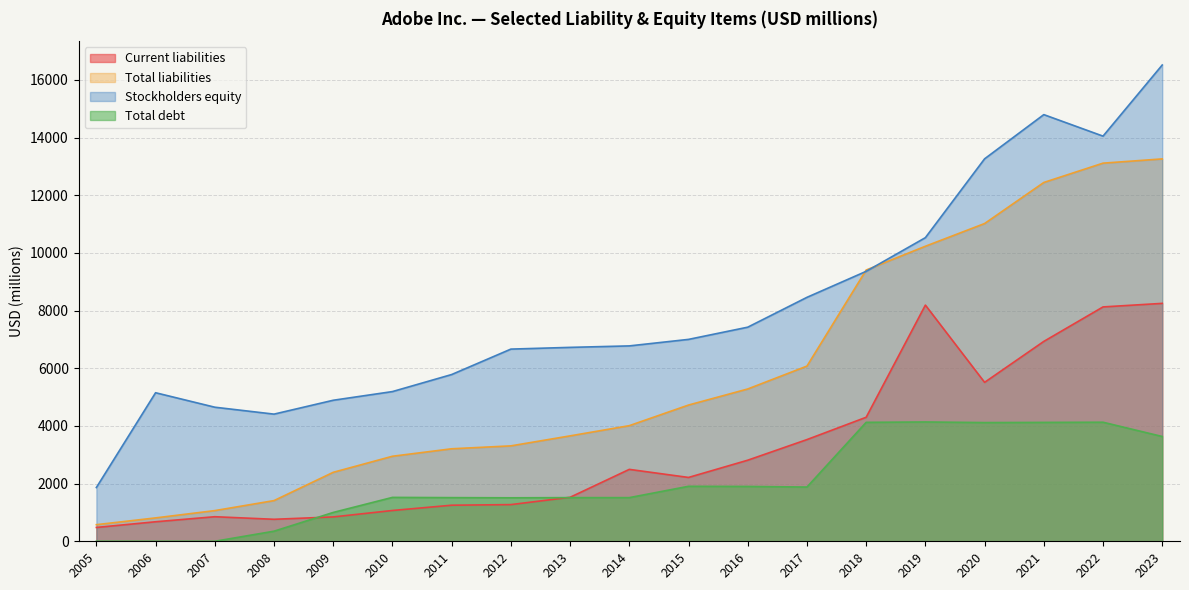

What is the sum of the Stockholders equity values at 2008 and 2015?

11412